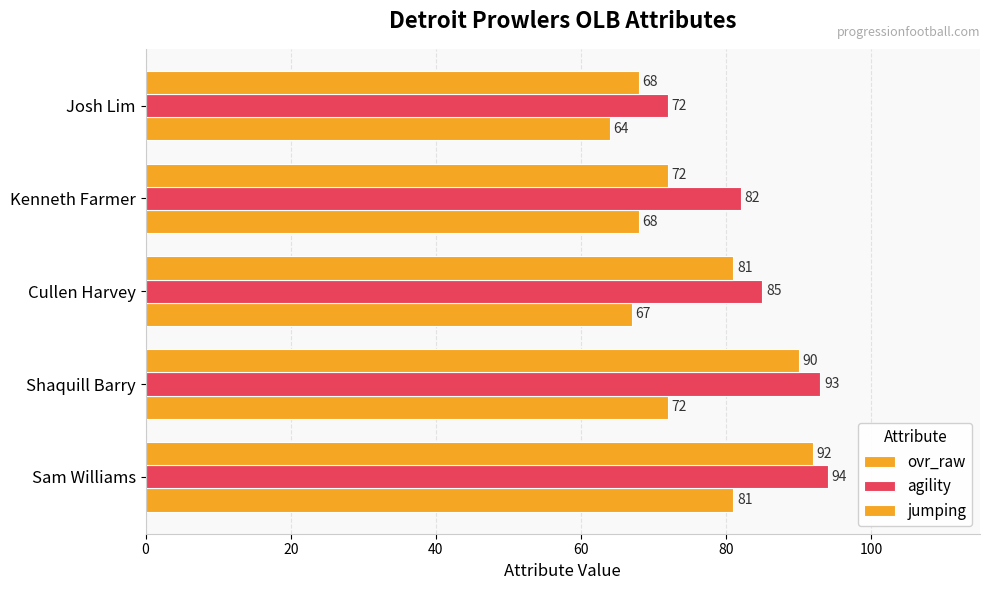

How many data points does each series have?

5